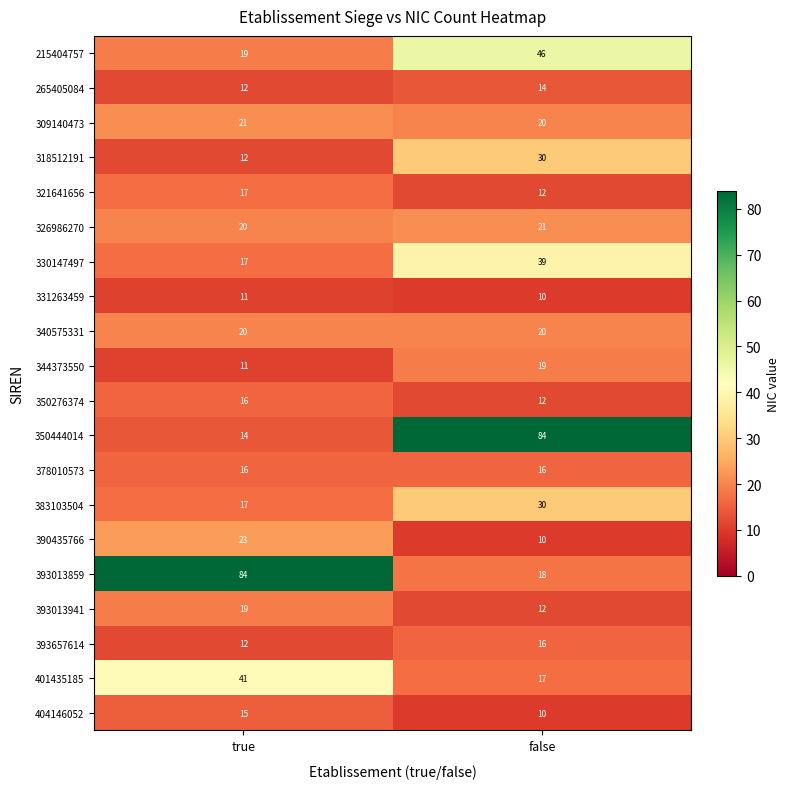

The value of 265405084 at true is 6. True or false?

False